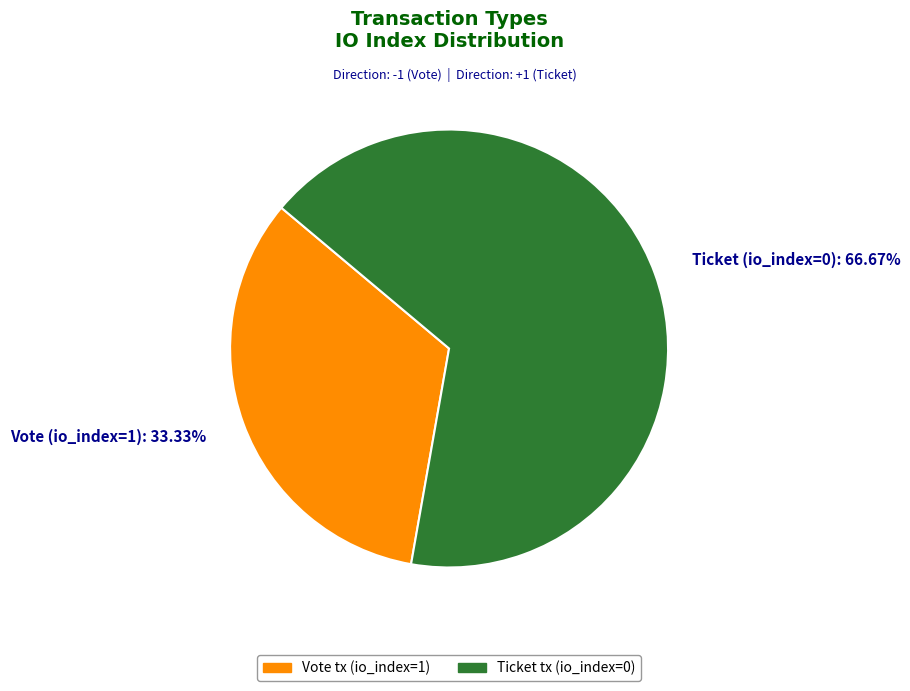

True or false: Vote (io_index=1) accounts for 33% of the total.

True